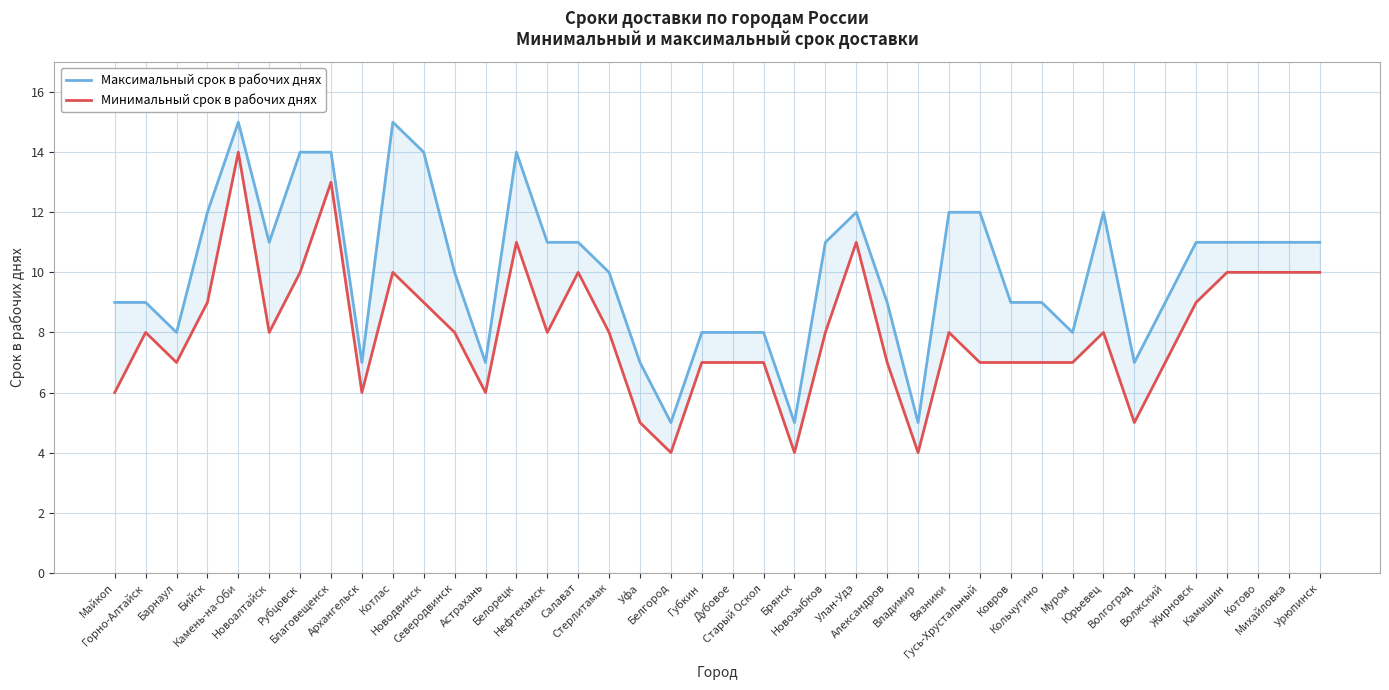

Rank the series by their average value, from highest to lowest.

Максимальный срок в рабочих днях, Минимальный срок в рабочих днях